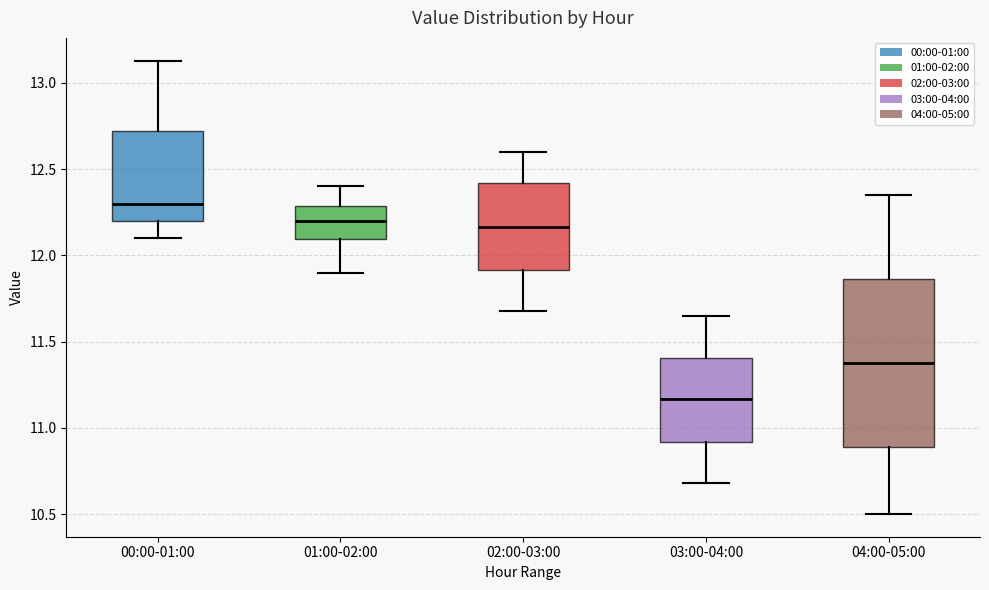

Reading left to right, transcribe this box plot: for each box, give where its median line is, the range the box spans, and where its two whiskers end, as read against the y-axis. The values are not printed on the chart, so give them approximately, as read against the axis.

00:00-01:00: median 12.30, box 12.20 to 12.70, whiskers 12.10 to 13.15
01:00-02:00: median 12.20, box 12.10 to 12.30, whiskers 11.90 to 12.40
02:00-03:00: median 12.15, box 11.90 to 12.40, whiskers 11.70 to 12.60
03:00-04:00: median 11.15, box 10.90 to 11.40, whiskers 10.70 to 11.65
04:00-05:00: median 11.40, box 10.90 to 11.85, whiskers 10.50 to 12.35